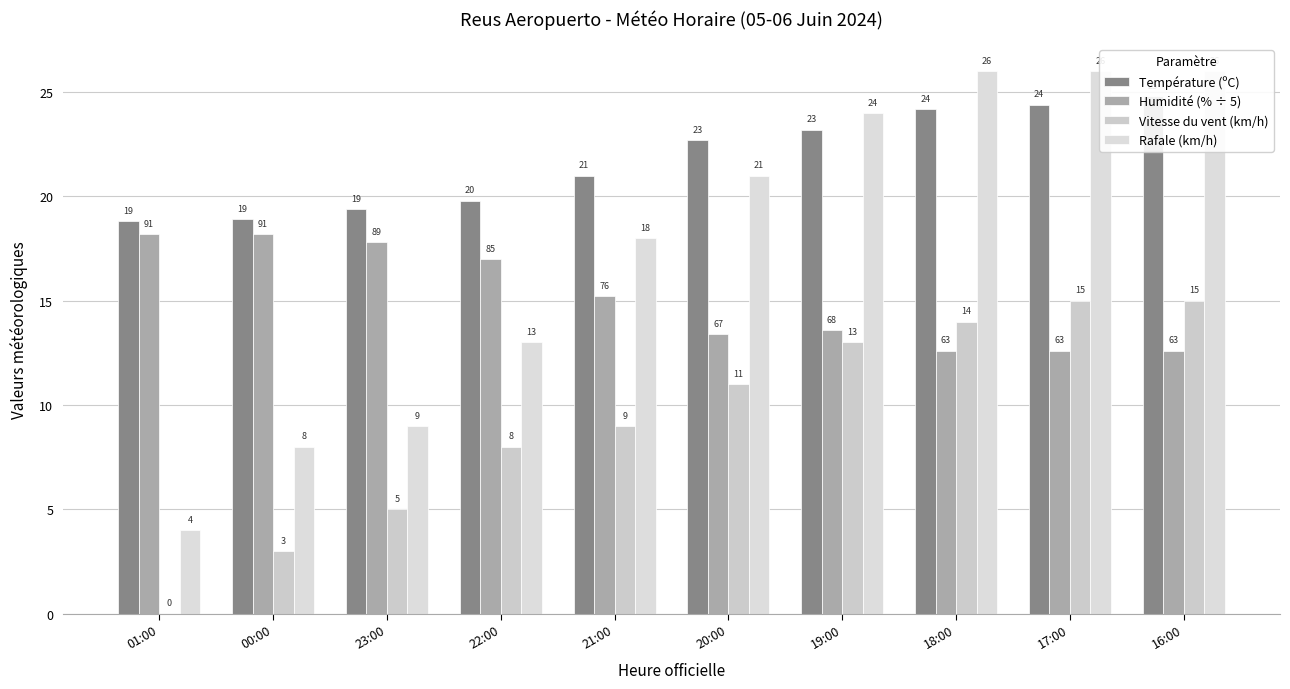

How many groups of bars are there?

10